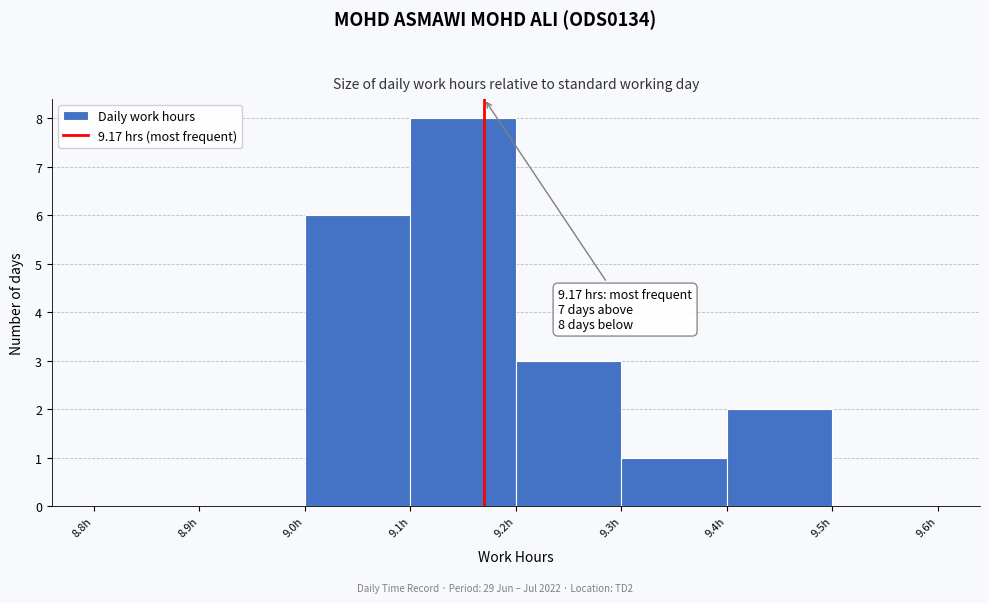

Over which range of the x-axis is the bar tallest?

9.1 to 9.2